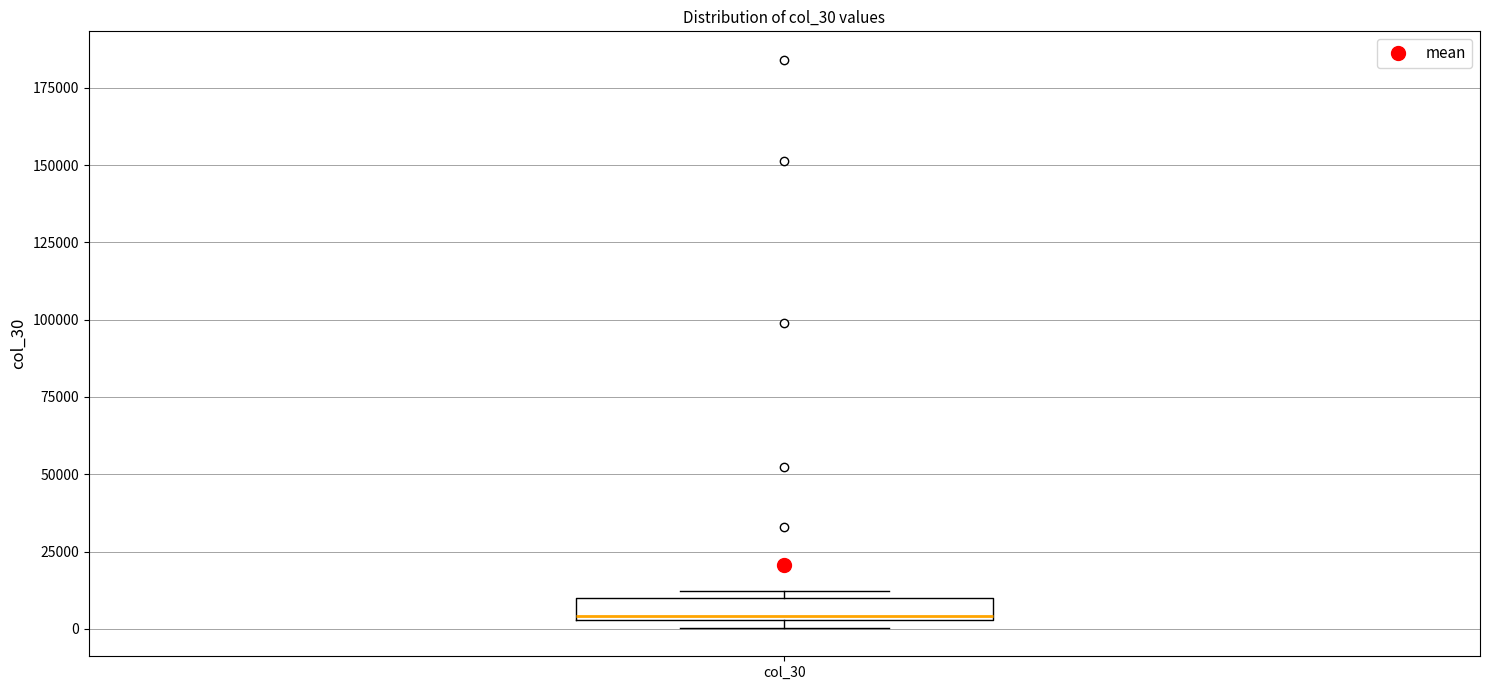

Where is the lower edge of the box for col_30 on the y-axis? The values are not printed on the chart, so give them approximately, as read against the axis.

5000